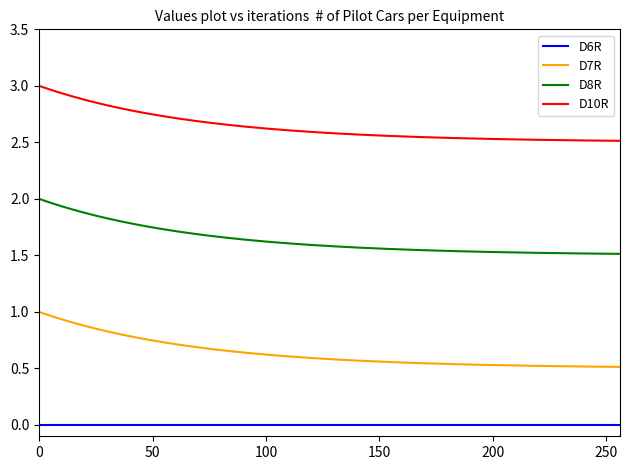

True or false: D10R and D8R intersect in this chart.

False